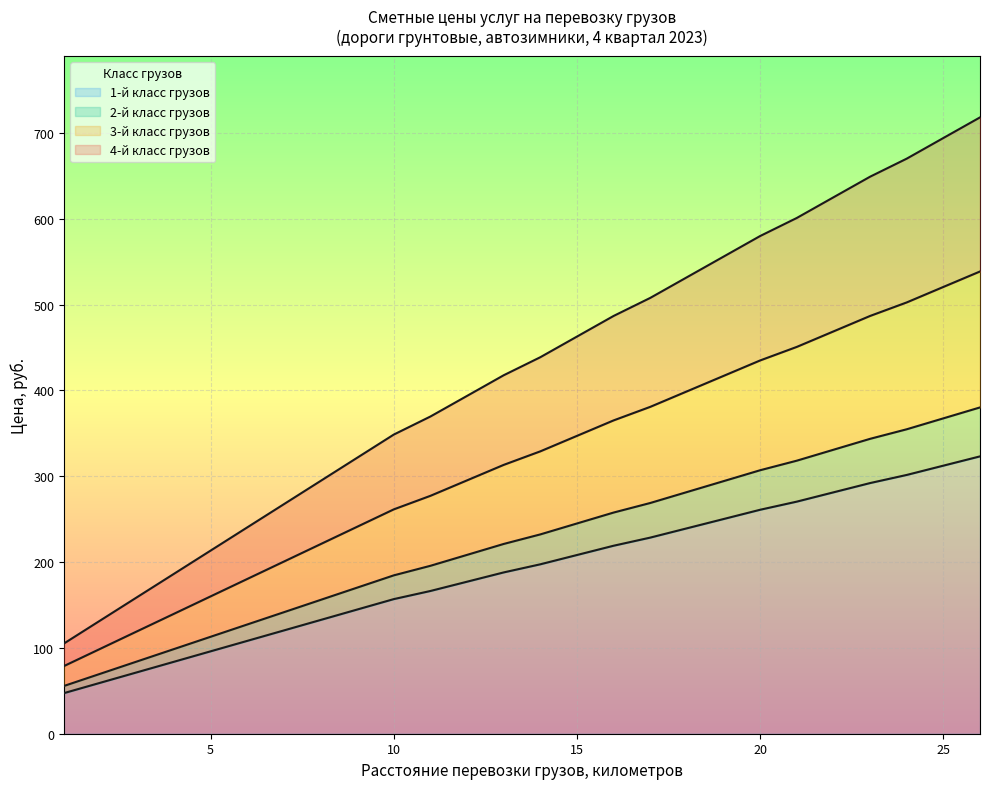

What is the difference between the second highest and second lowest values in the 1-й класс грузов series?

252.8